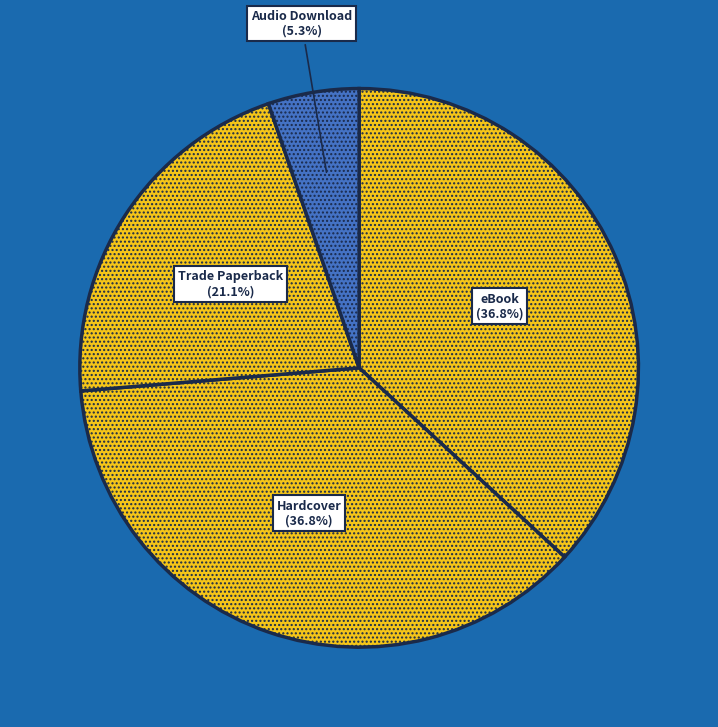

To the nearest percent, what is the difference between the Trade Paperback and Hardcover slice percentages?

16%